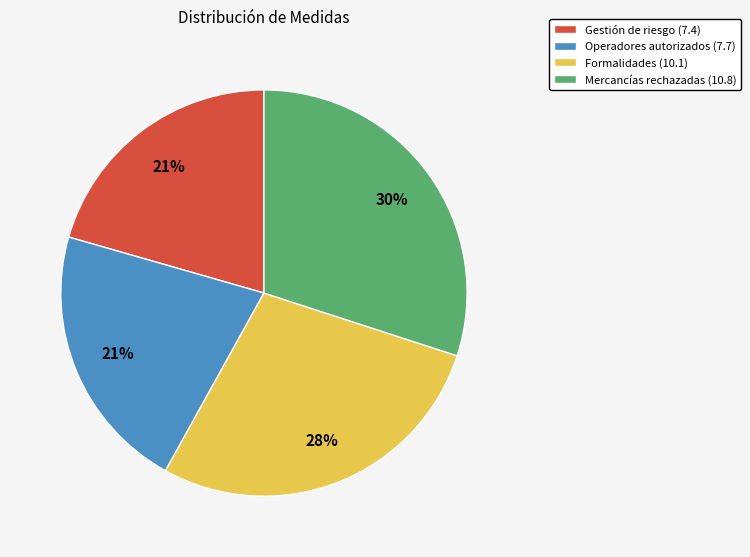

To the nearest percent, what portion does Operadores autorizados (7.7) represent?

21%